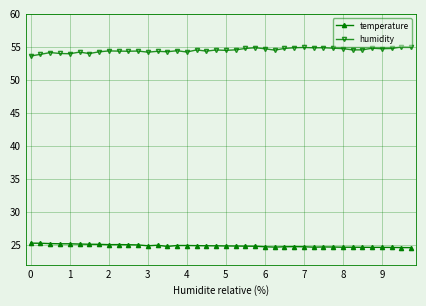

Which series has the largest total across all categories?

humidity